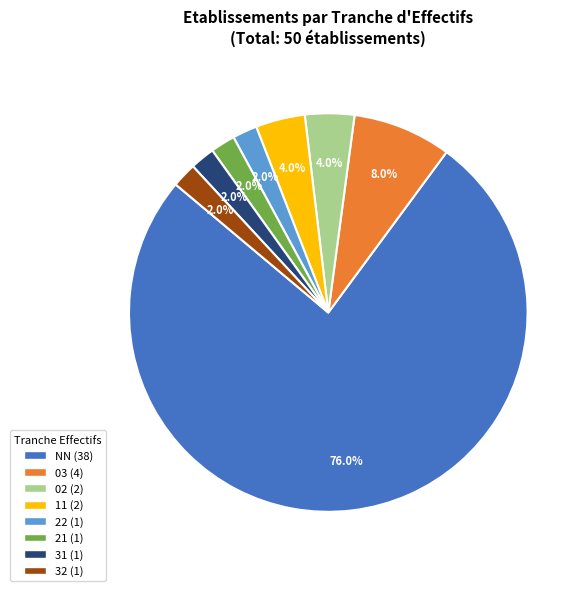

Is there a majority slice in this chart?

Yes